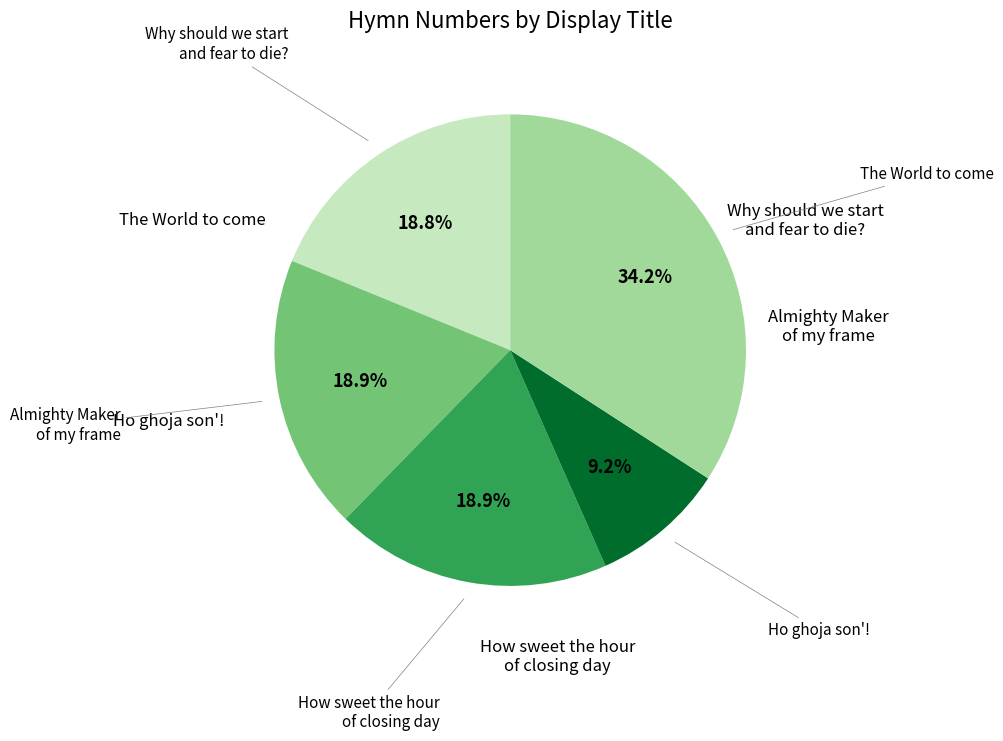

To the nearest percent, what is the difference between the Why should we start and fear to die? and Ho ghoja son'! slice percentages?

10%